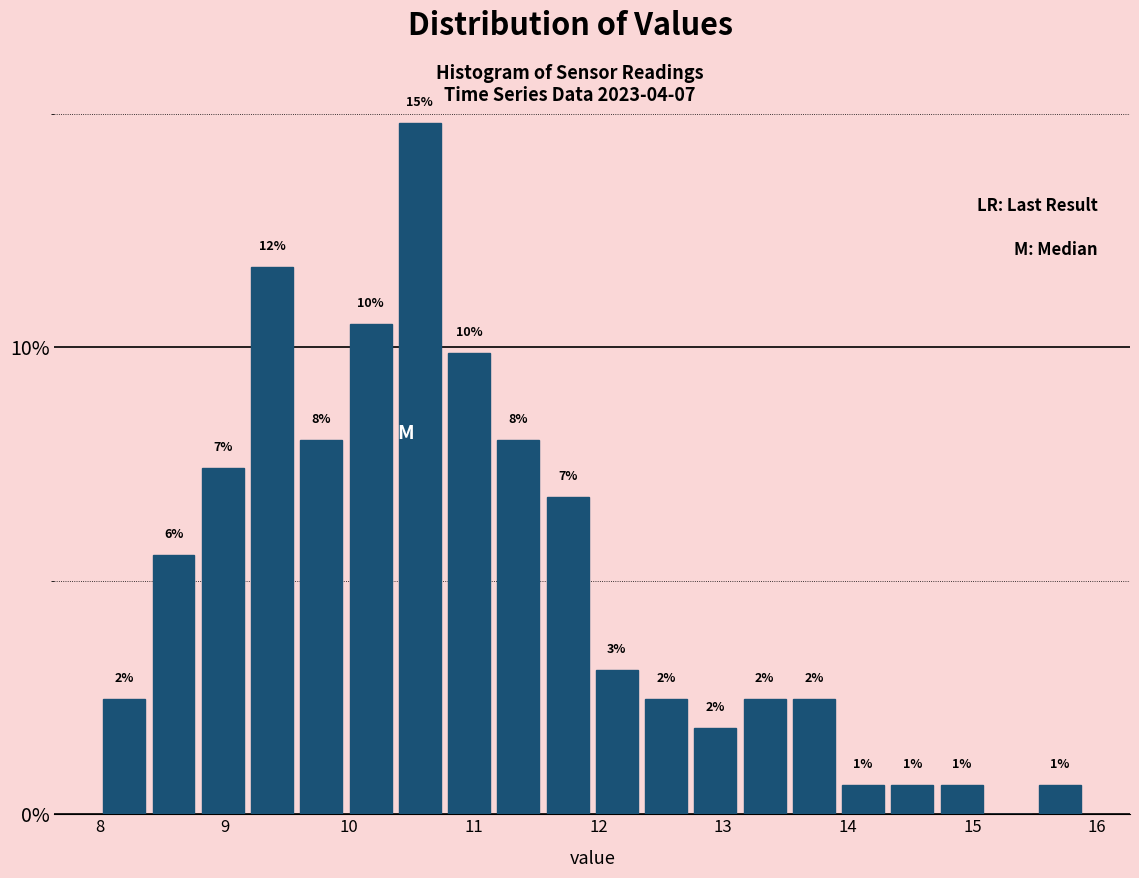

Read against the x-axis, roughly where is the centre of the tallest bar?

10.6